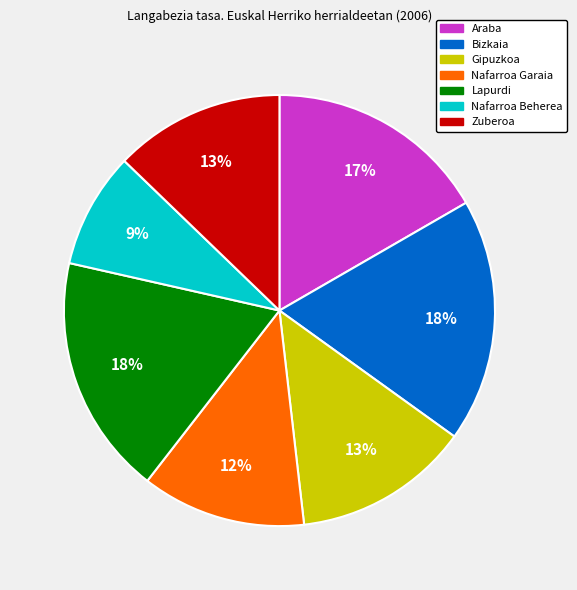

Approximately how many times larger is the value at Bizkaia compared to Zuberoa?

1.4